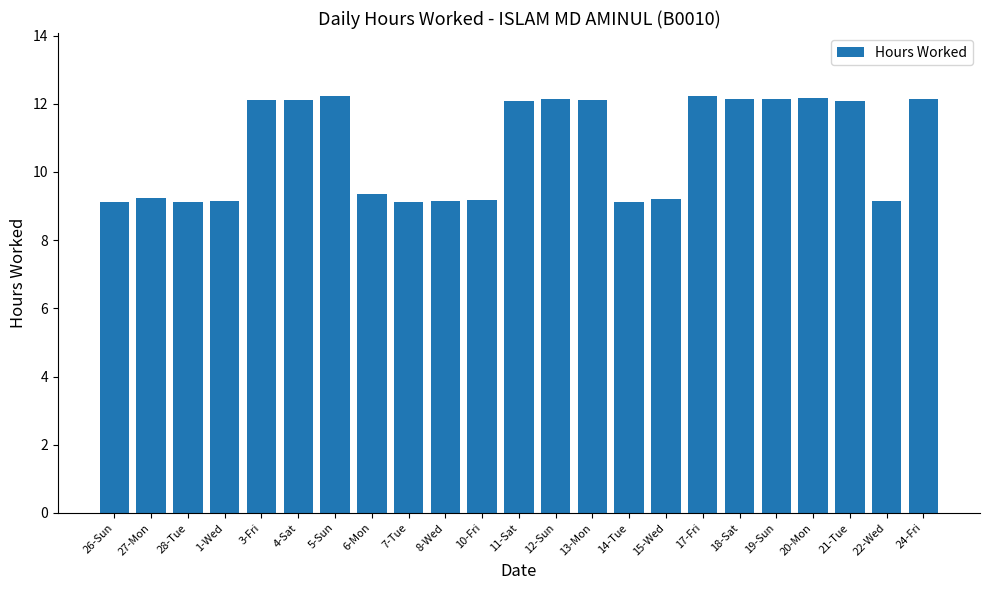

What is the minimum value shown in the chart?

9.1